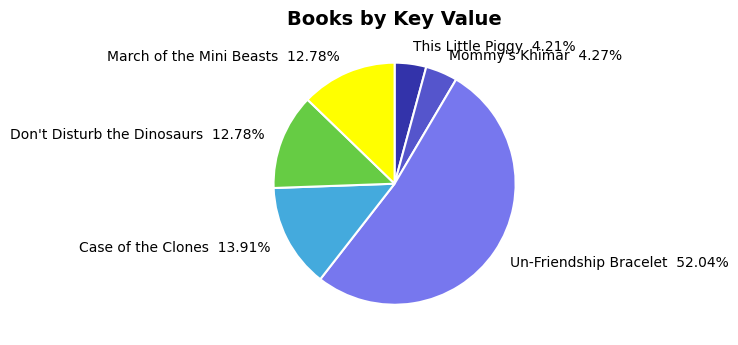

What is the ratio of the value at This Little Piggy to the value at Don't Disturb the Dinosaurs?

0.3